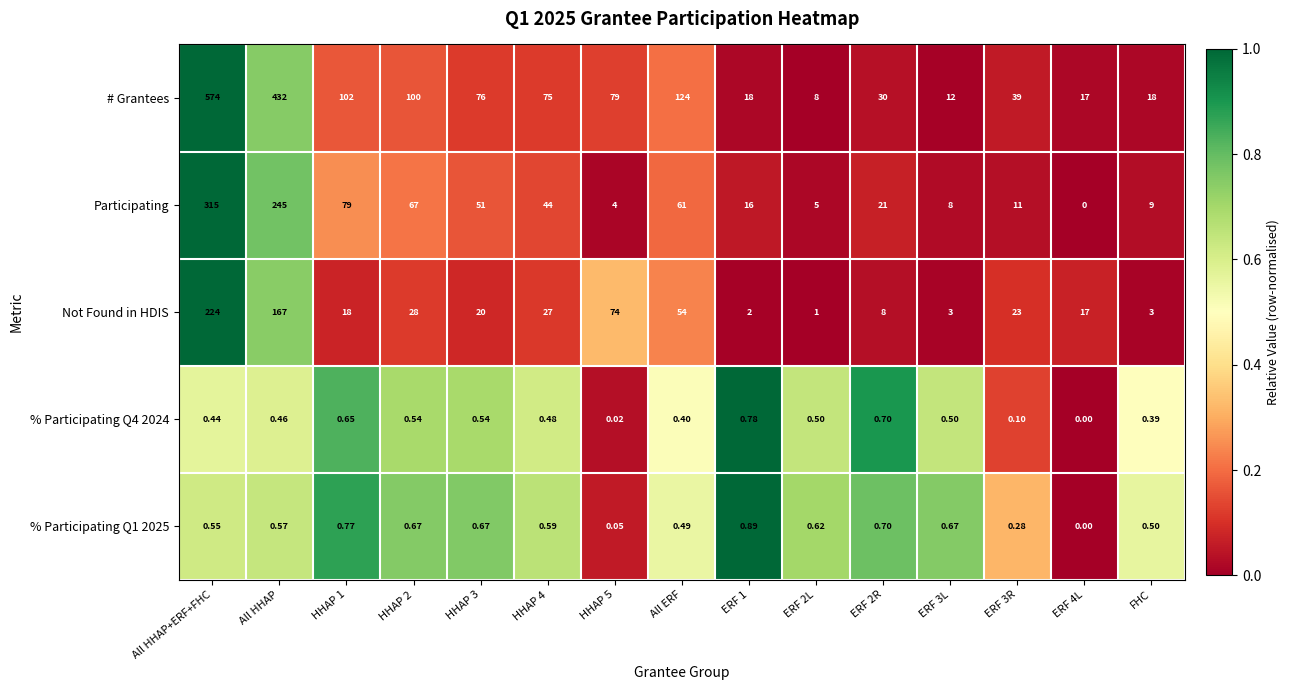

Which series has the largest range (max minus min)?

# Grantees